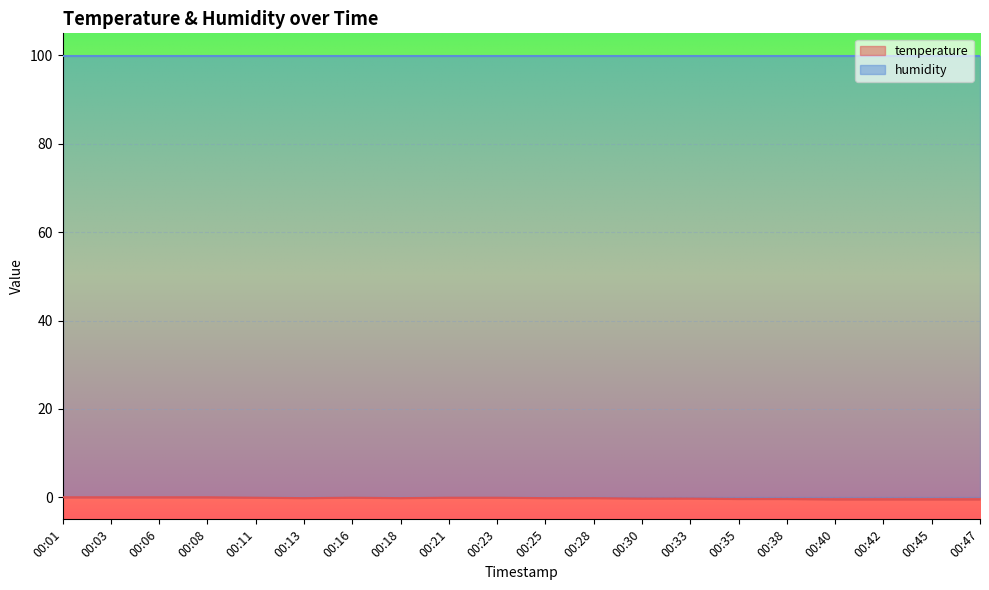

What is the smallest value displayed?

-0.5